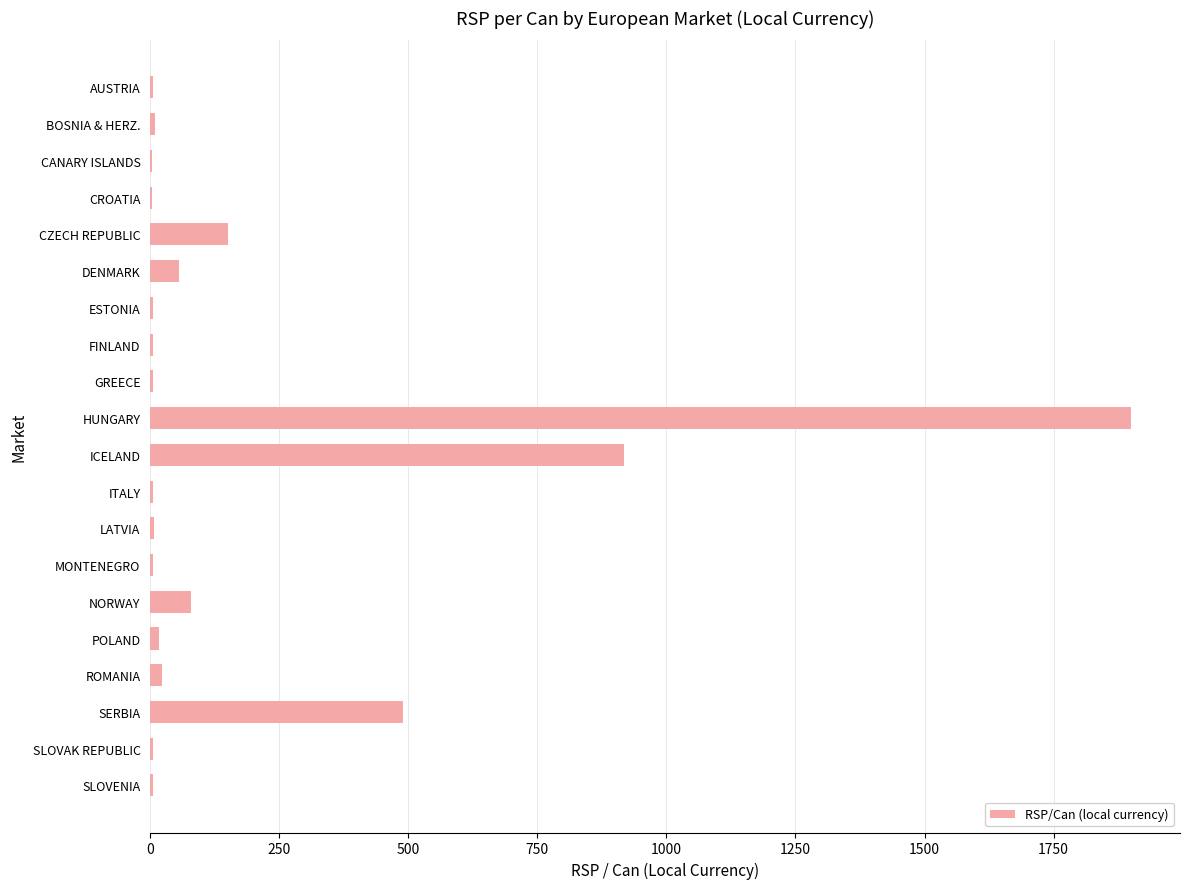

Are the bars grouped side by side (vs. stacked)?

No